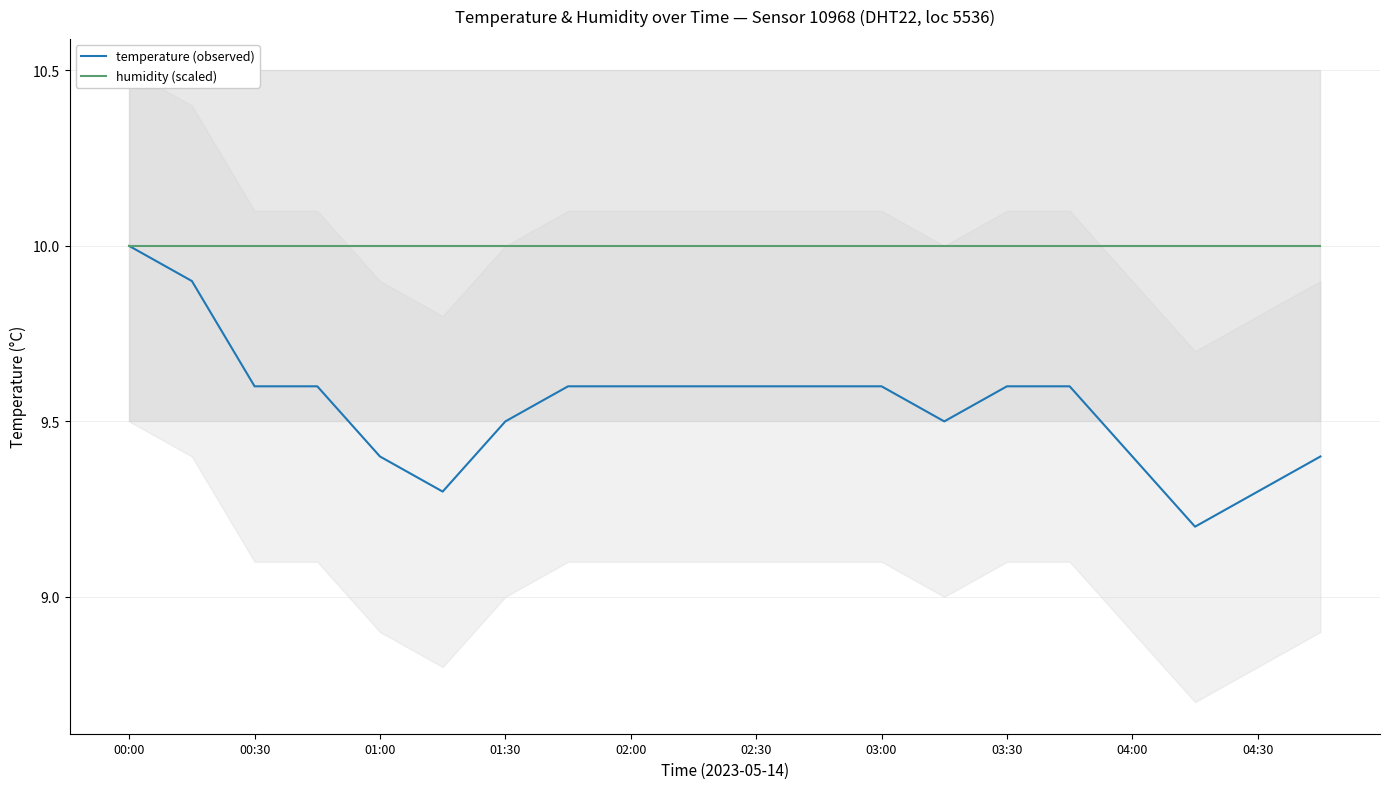

At 19, list the series in order from smallest to largest.

temperature (observed), humidity (scaled)